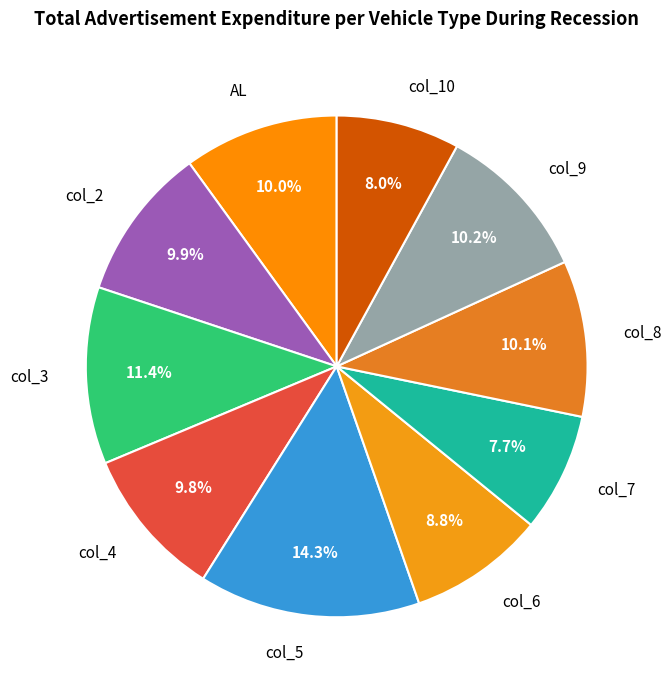

What percentage is NOT represented by AL?

90.0%